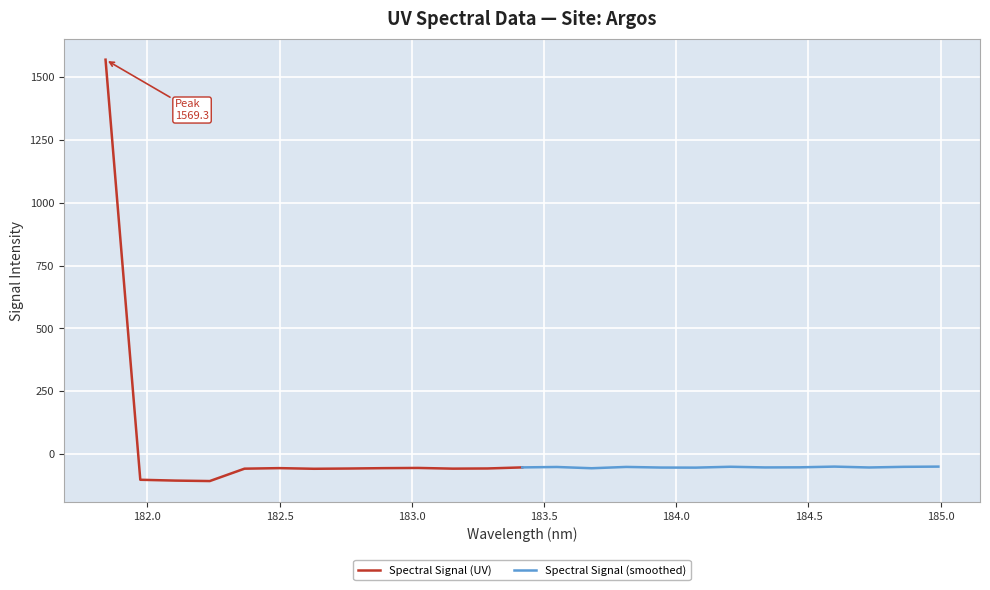

How many values in the Spectral Signal (smoothed) series exceed -53?

6